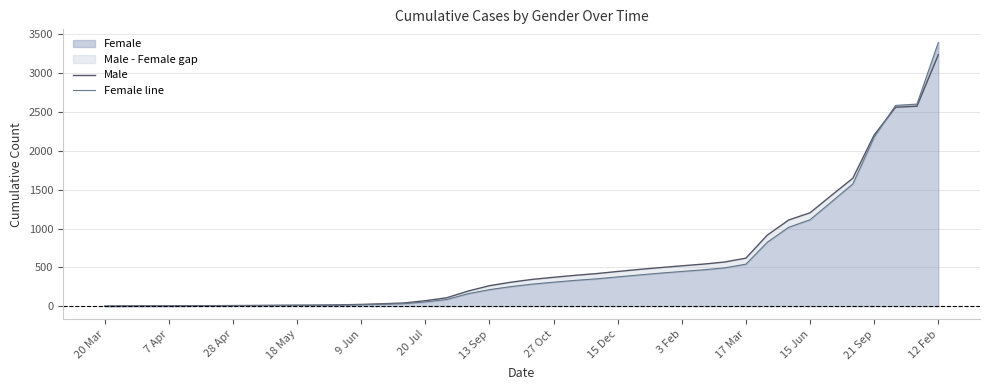

After their last crossing, which series has the higher values: Male or Female line?

Female line